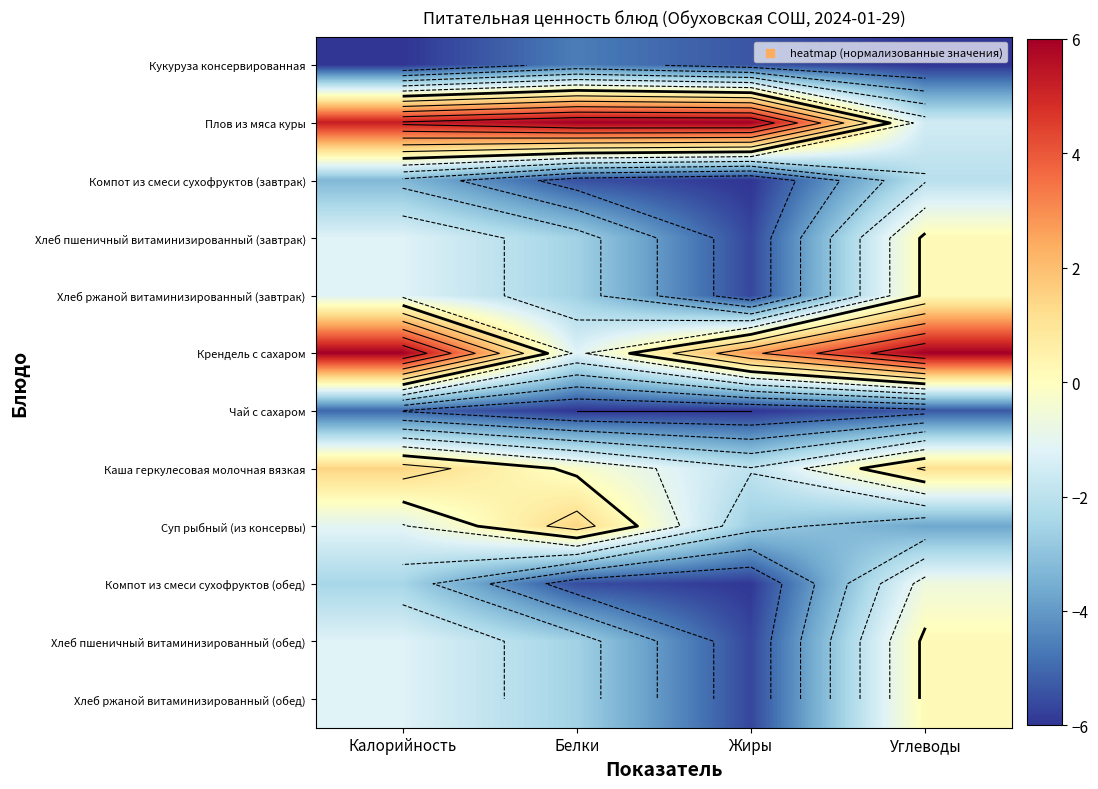

The Хлеб ржаной витаминизированный (завтрак) series shows -4.2 at Белки. True or false?

False